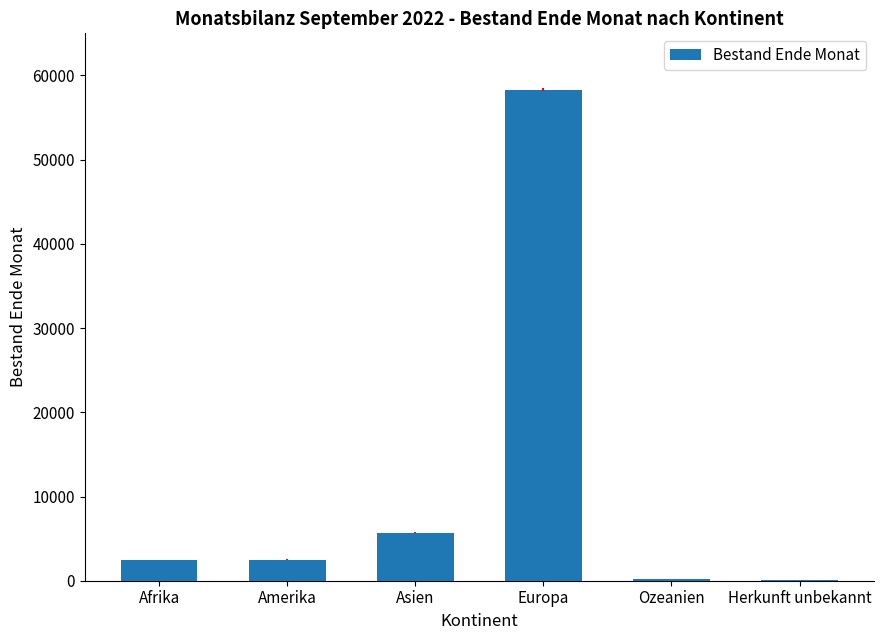

What is the change in value from Asien to Europa?

+52560